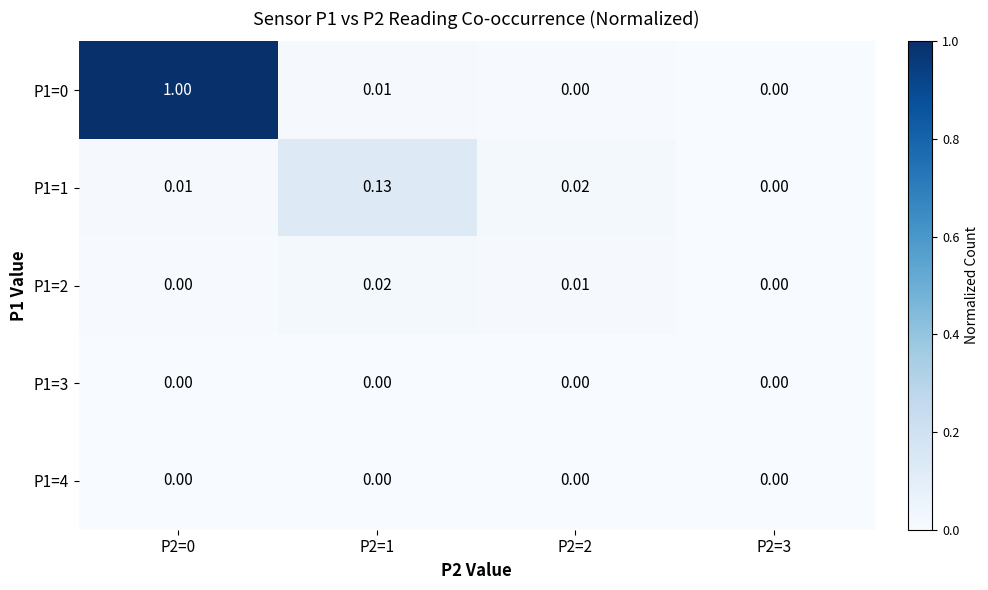

Which has a higher value, P2=1 or P2=2?

P2=1